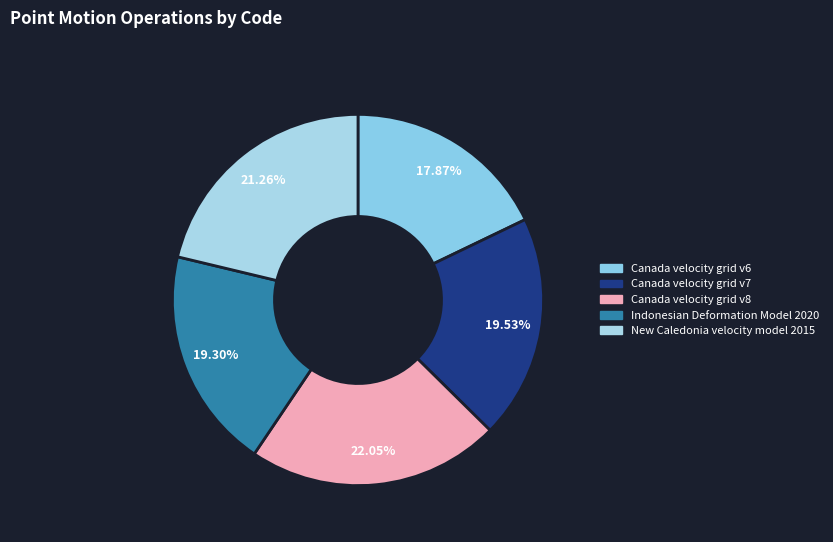

What is the ratio of the value at Canada velocity grid v8 to the value at Canada velocity grid v6?

1.2